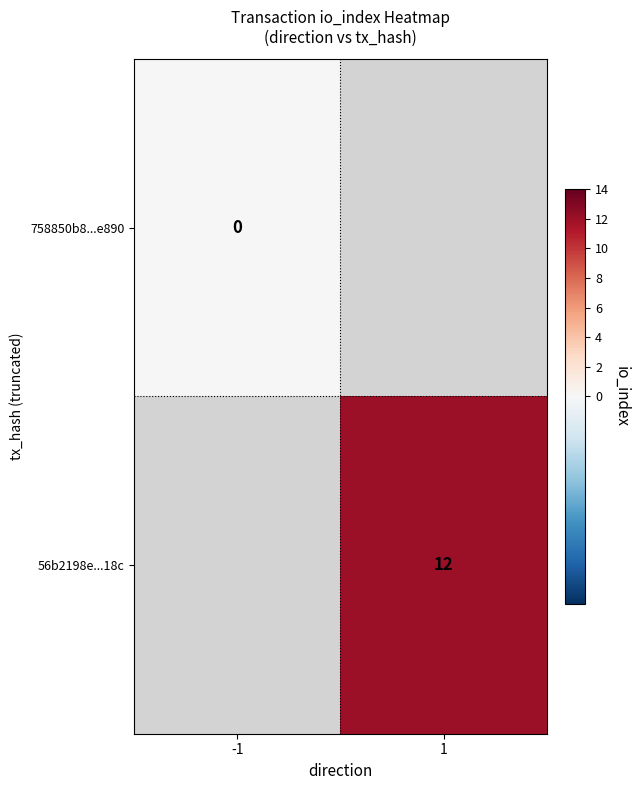

Which has a higher value, -1 or 1?

1